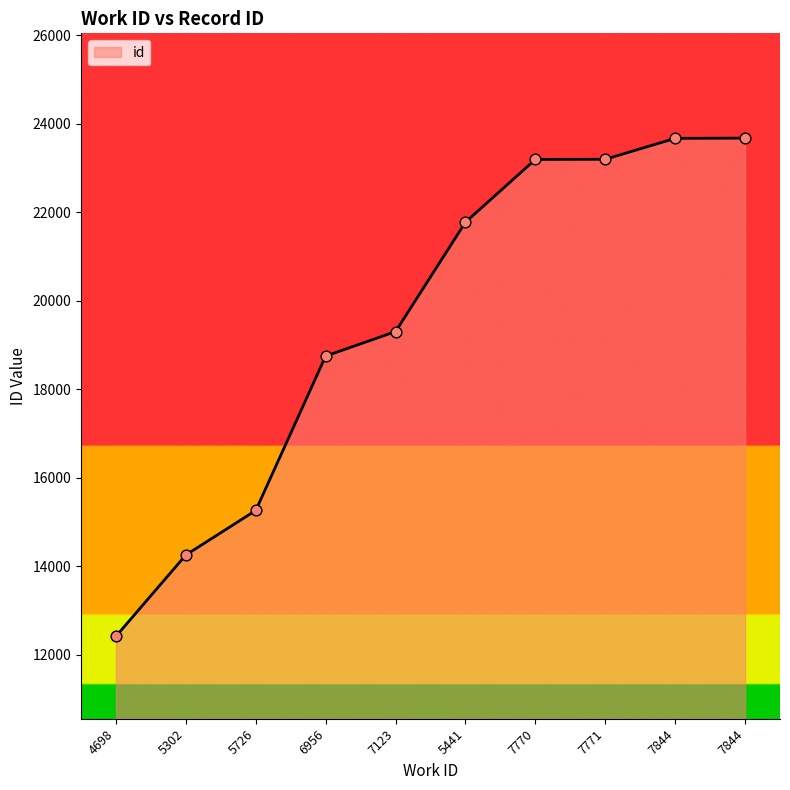

What is the ratio of the value at 7770 to the value at 7844?

1.0